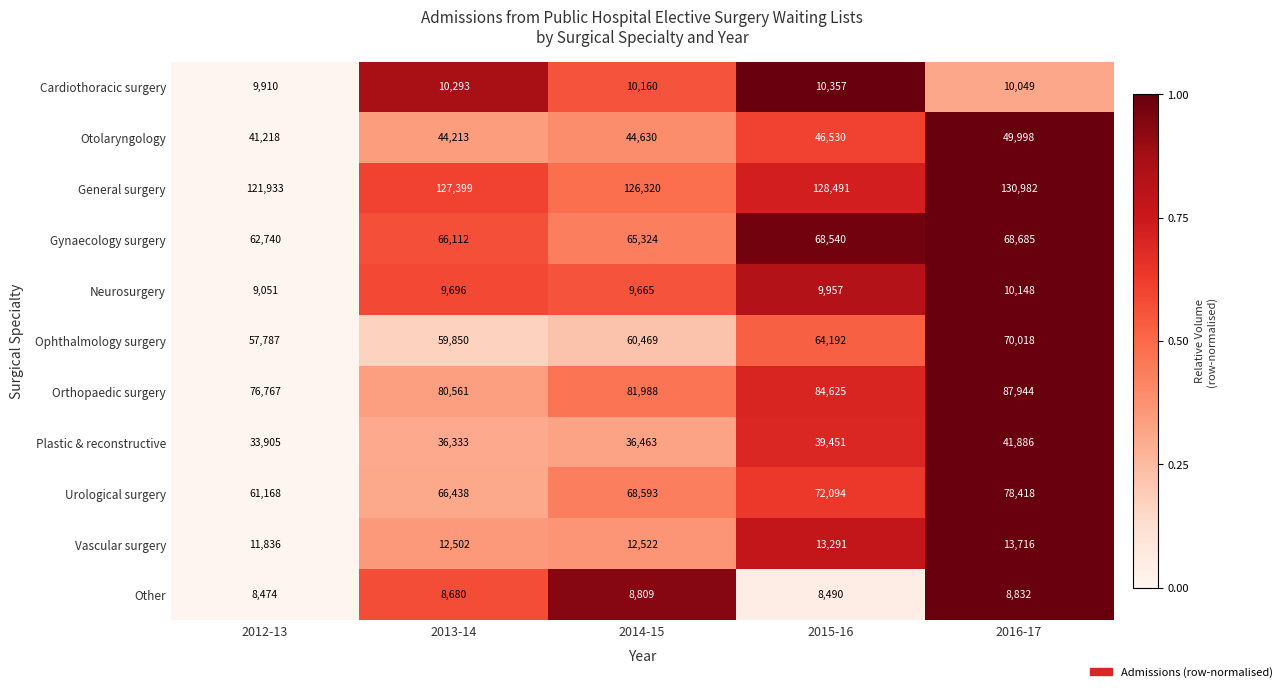

At 2016-17, list the series in order from largest to smallest.

General surgery, Orthopaedic surgery, Urological surgery, Ophthalmology surgery, Gynaecology surgery, Otolaryngology, Plastic & reconstructive, Vascular surgery, Neurosurgery, Cardiothoracic surgery, Other